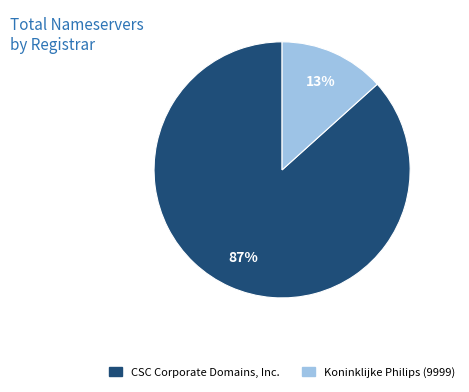

How many slices are in this pie chart?

2